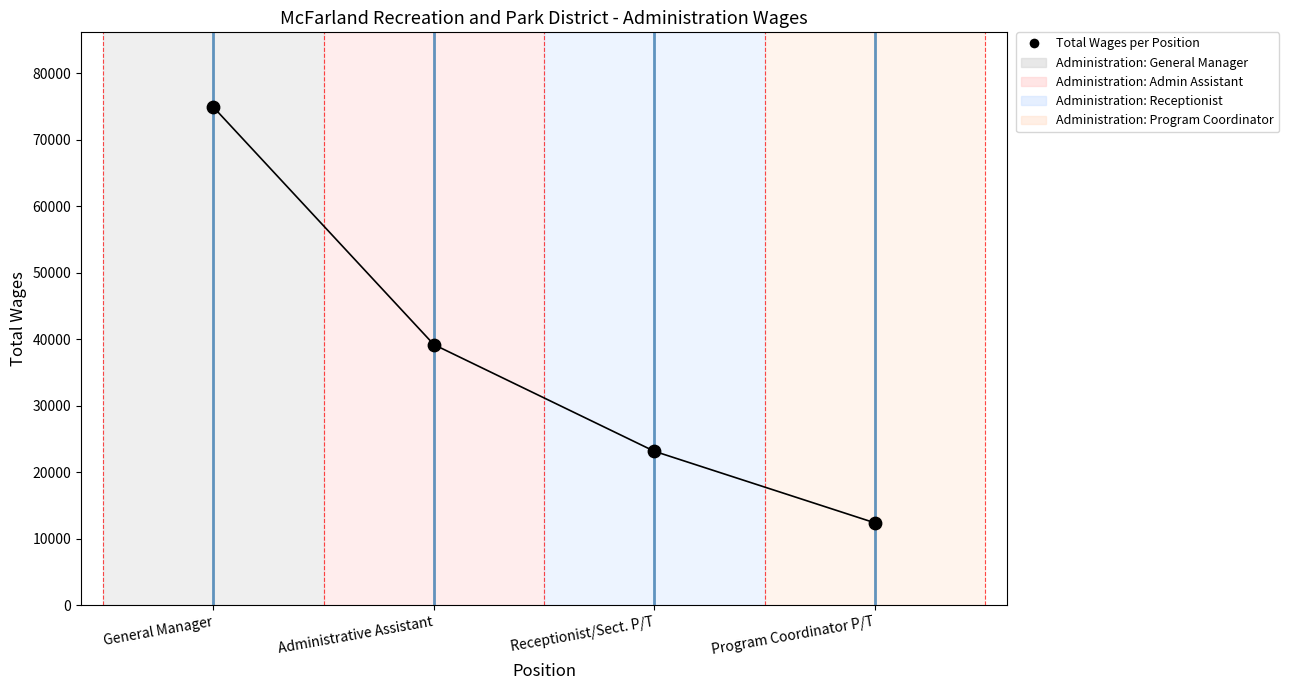

What Y value in the scatter plot is closest to 43669?

39215